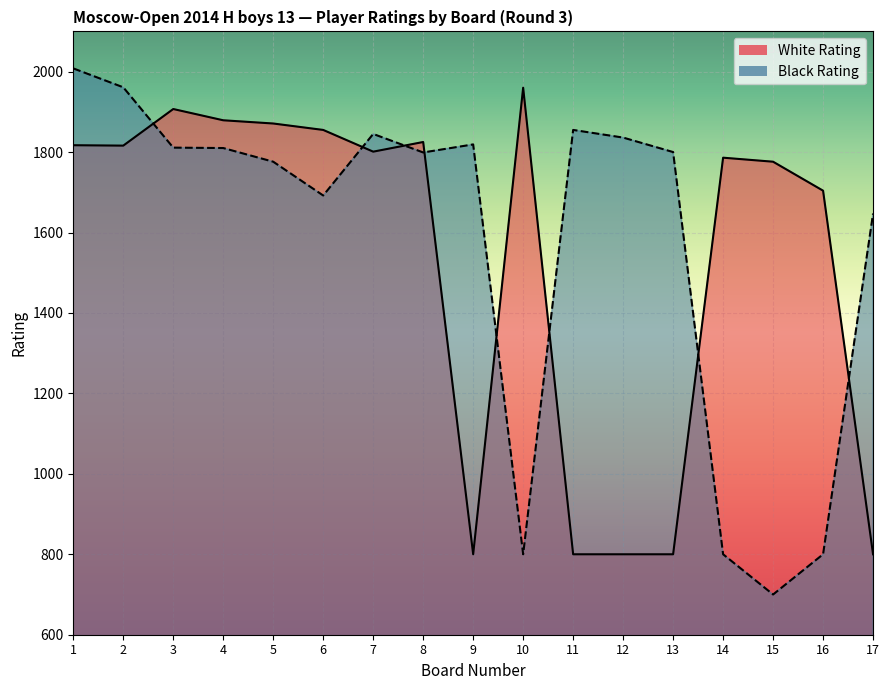

How many series are shown in this chart?

2